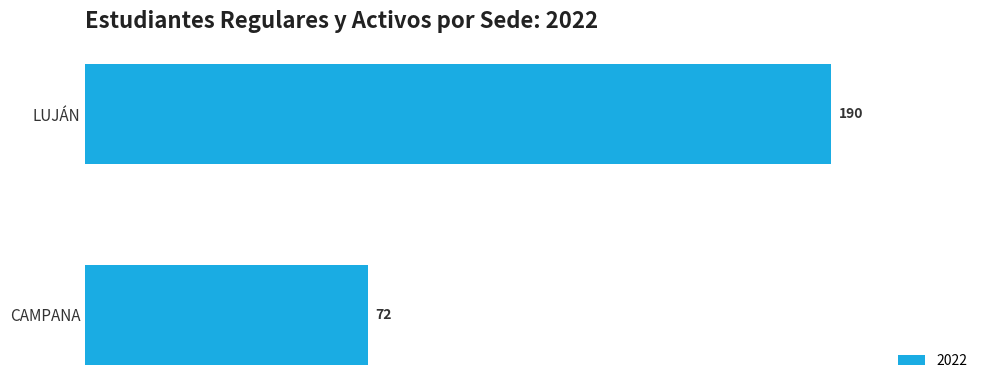

Is it true that the value at CAMPANA is 72?

True